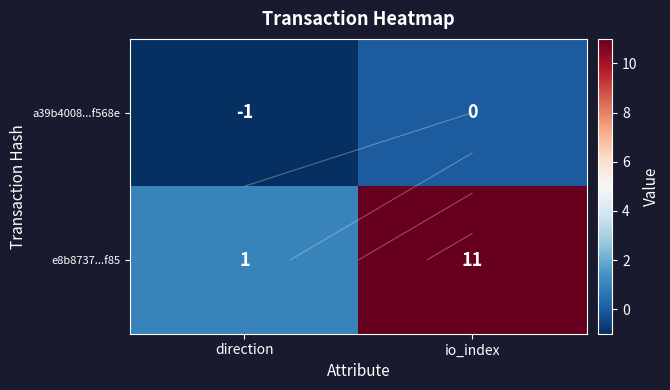

How many data points in e8b8737...f85 are less than 11?

1